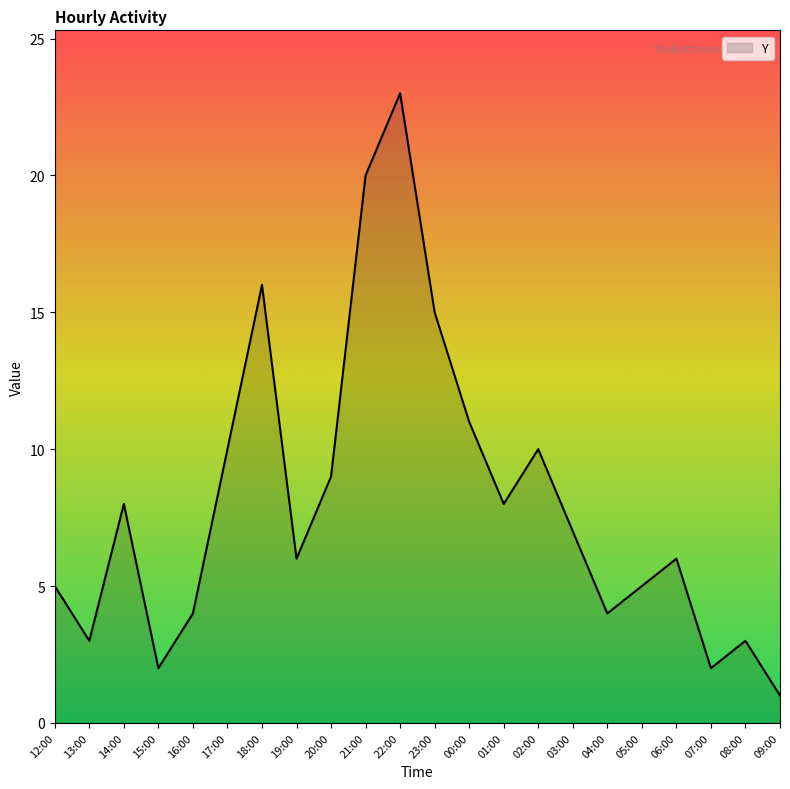

Which has a higher value, 04:00 or 22:00?

22:00